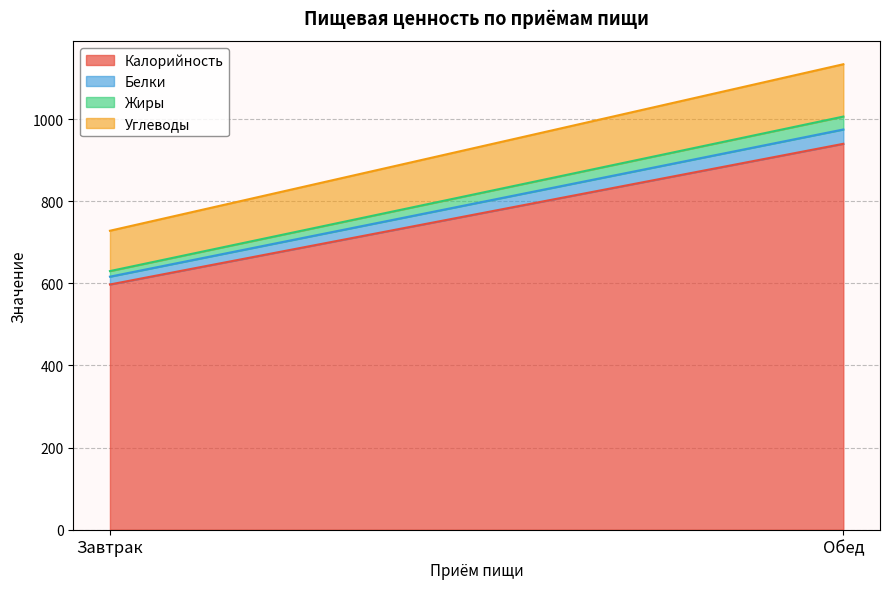

How many distinct data groups are displayed?

4